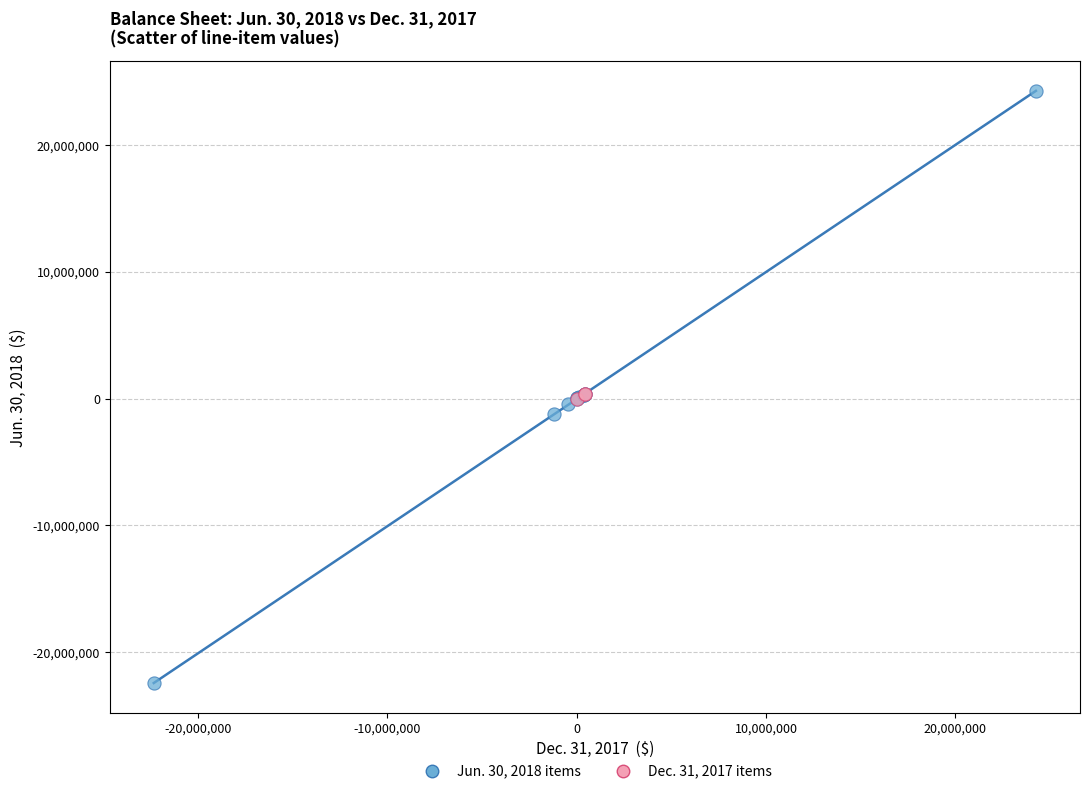

Which series contains the highest Y value?

Jun. 30, 2018 items